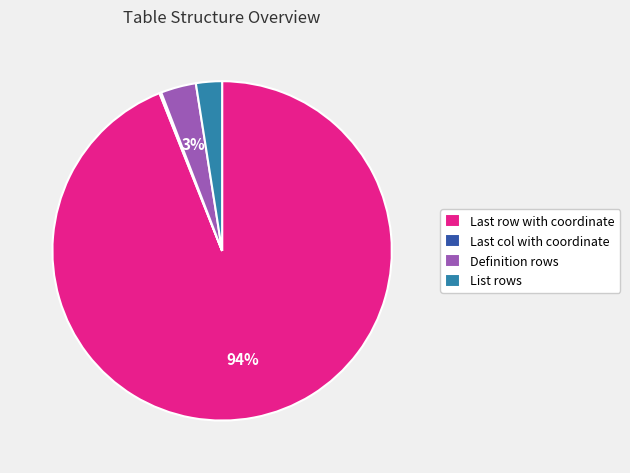

Is it true that List rows is 2% of the pie?

True